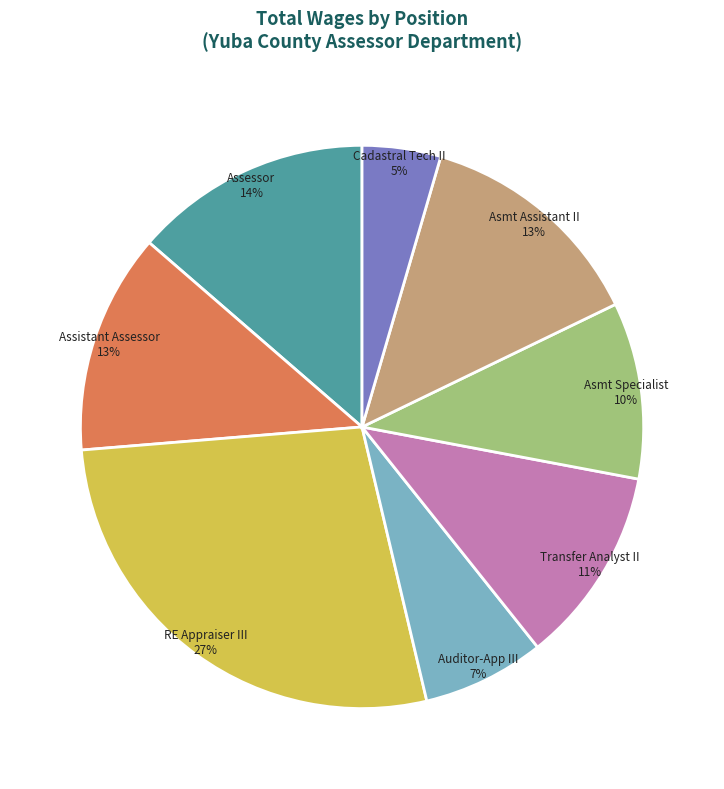

To the nearest percent, what is the average slice percentage?

12%